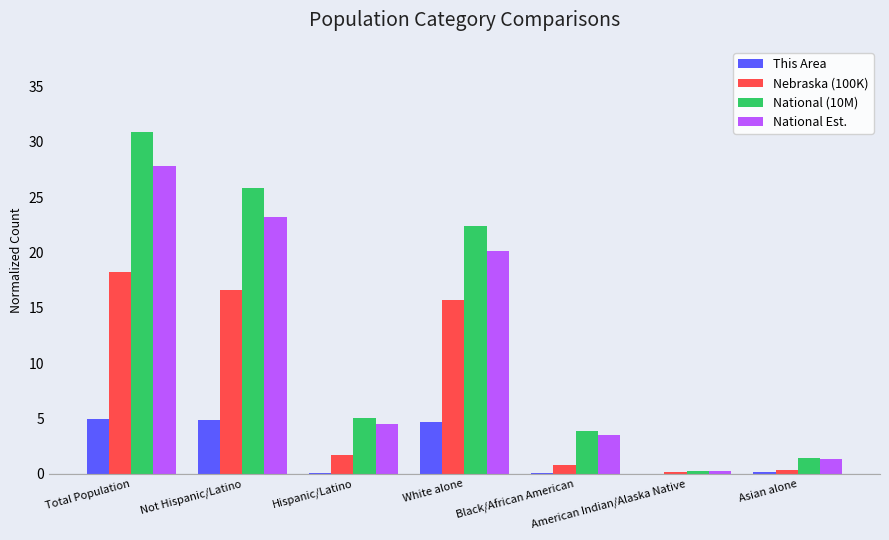

What is the sum of all National Est. values?

80.8